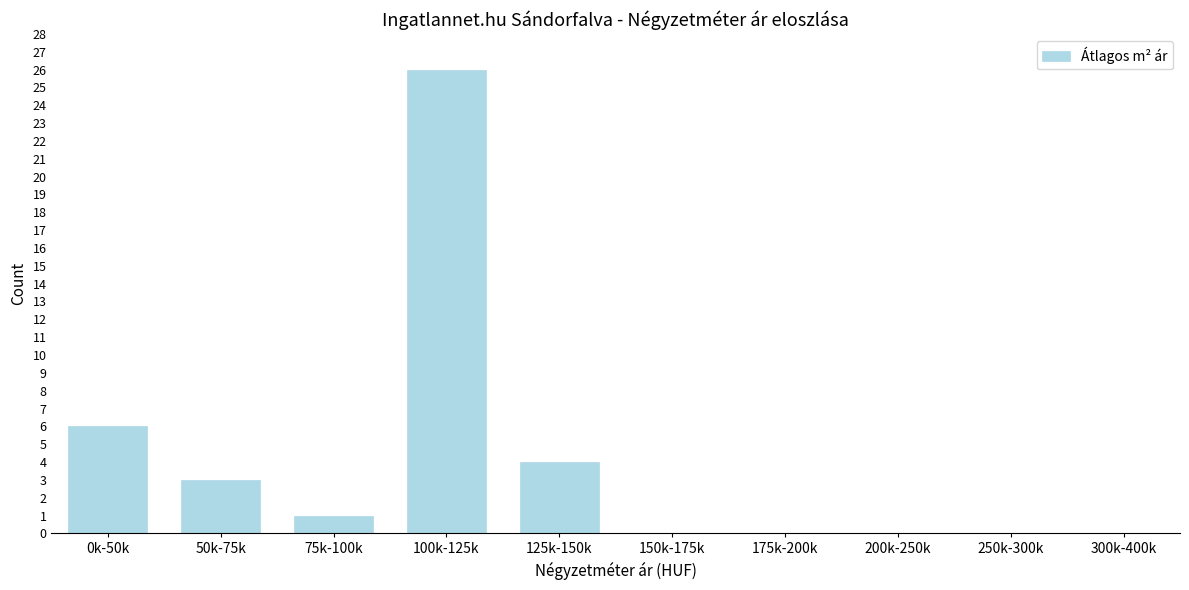

Reading left to right, what are all the values shown in this chart?

0k-50k=6	50k-75k=3	75k-100k=1	100k-125k=26	125k-150k=4	150k-175k=0	175k-200k=0	200k-250k=0	250k-300k=0	300k-400k=0